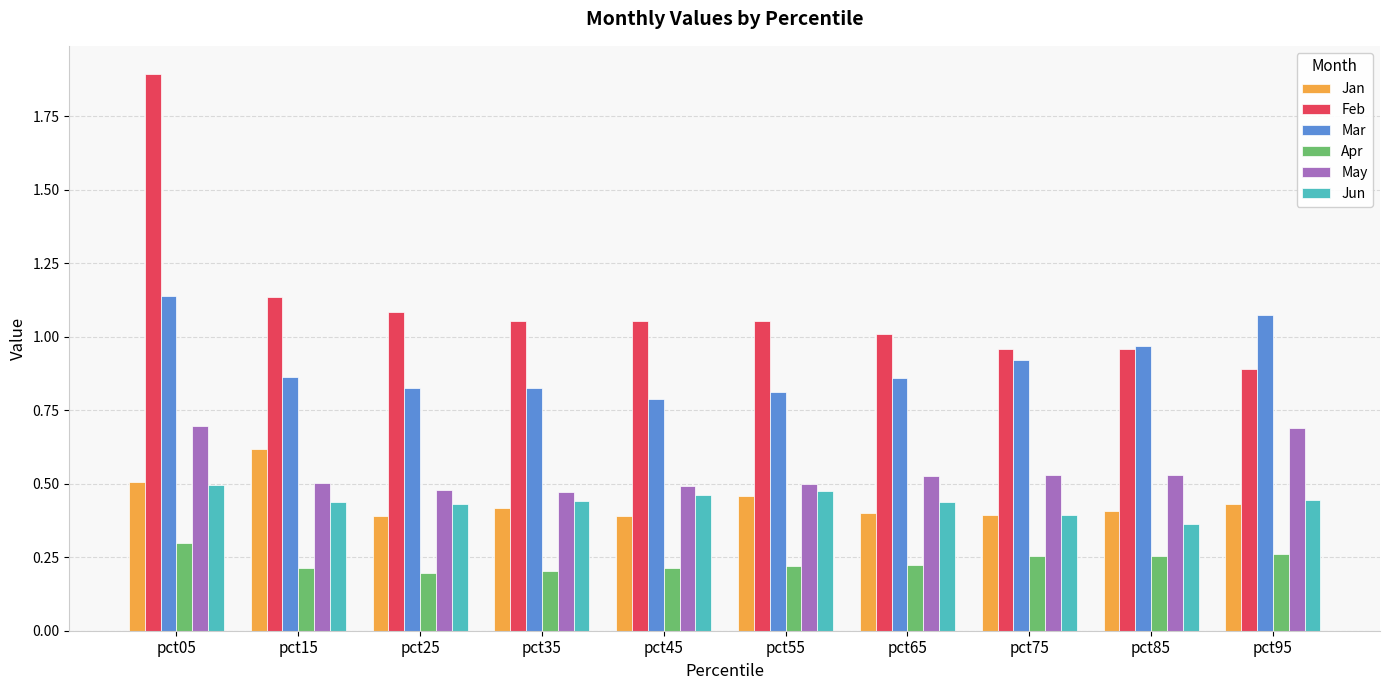

Which series has the widest spread of values?

Feb